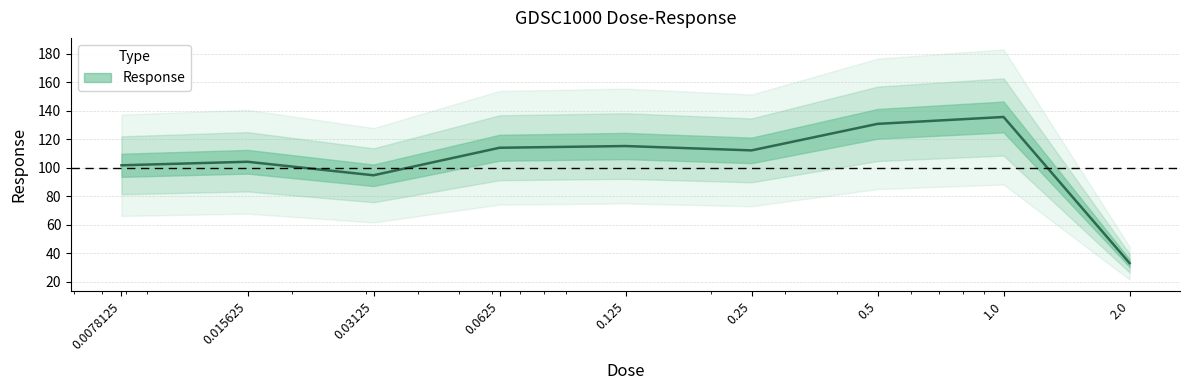

Does the chart have visible grid lines?

Yes